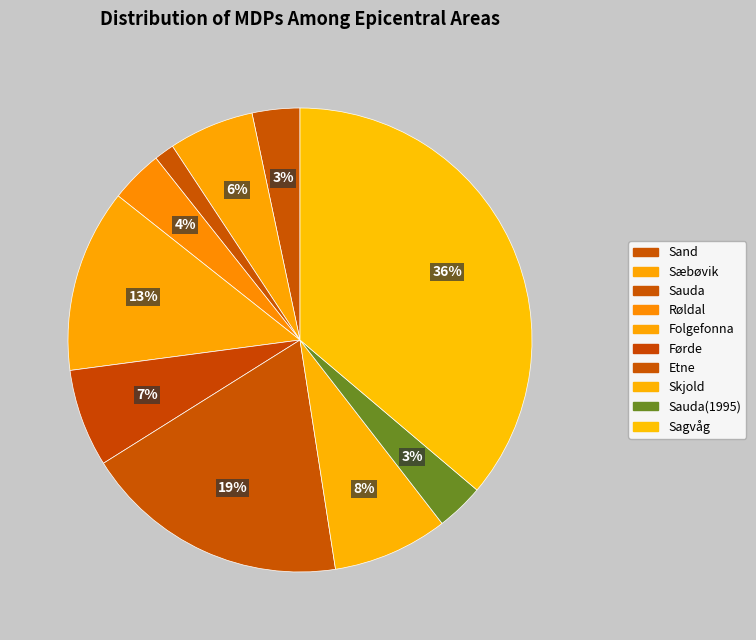

To the nearest percent, what is the difference between the largest and smallest slice percentages?

35%